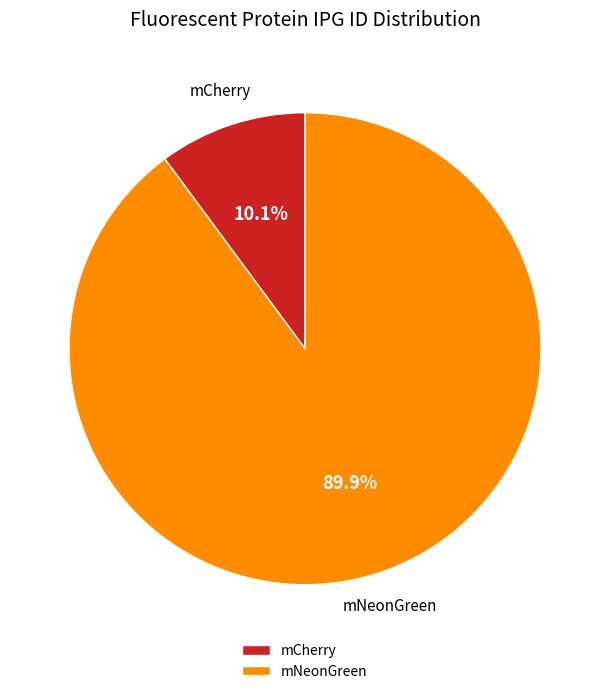

Is there any slice that represents more than half of the pie?

Yes